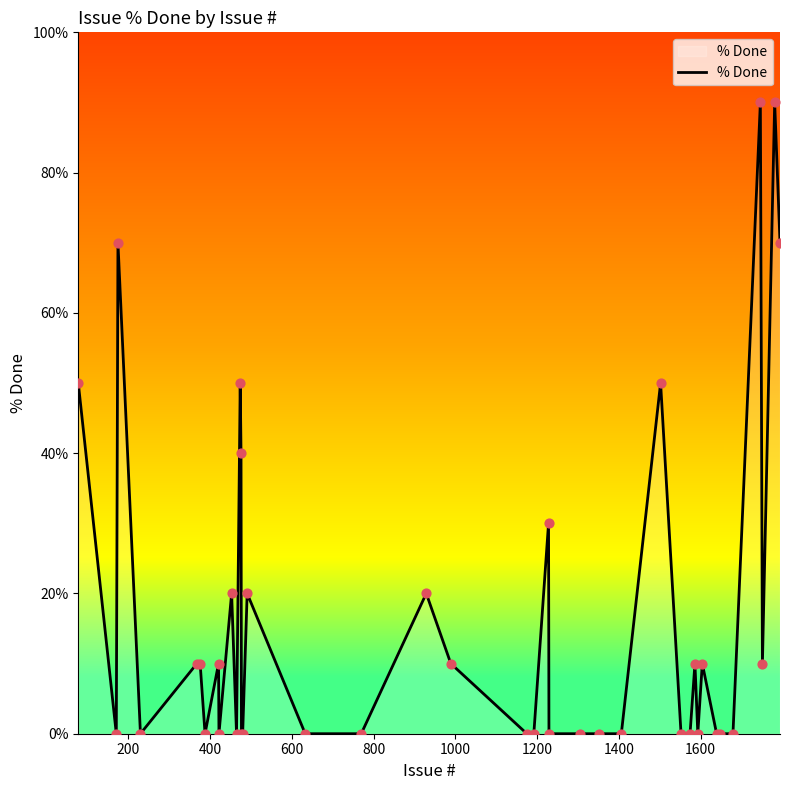

What is the greatest value displayed?

90